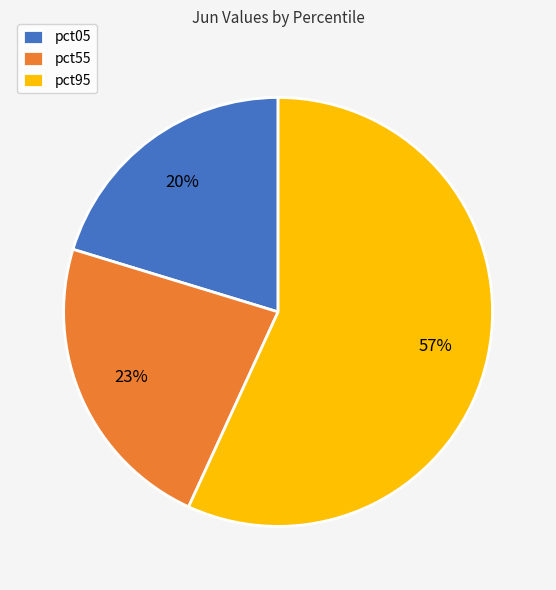

To the nearest percent, what percentage of the pie is pct05?

20%